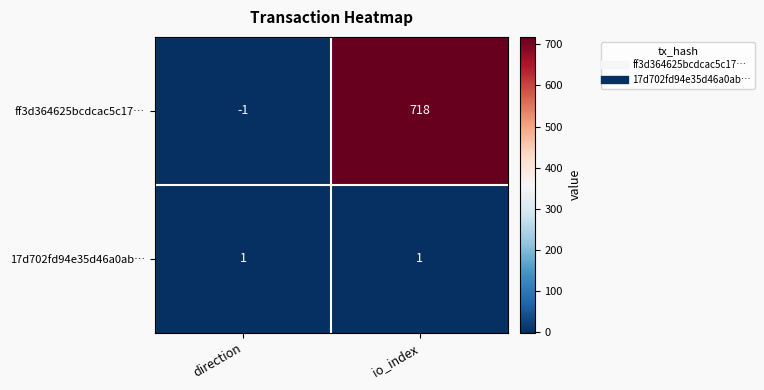

Reading right to left, what are all the values shown in this chart?

ff3d364625bcdcac5c17…: 718	-1
17d702fd94e35d46a0ab…: 1	1